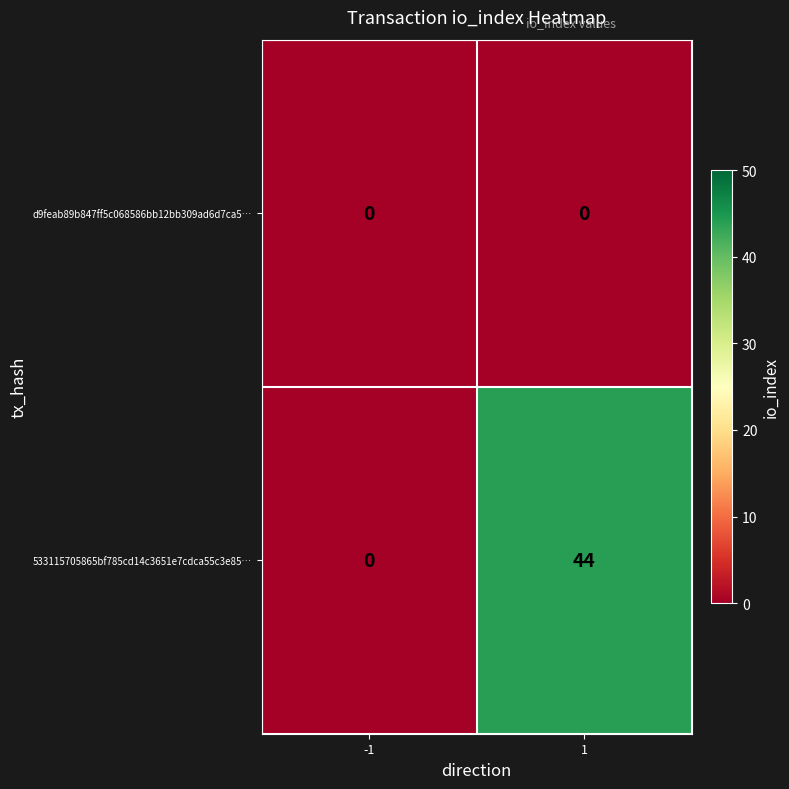

Which series has the largest total across all categories?

533115705865bf785cd14c3651e7cdca55c3e85…